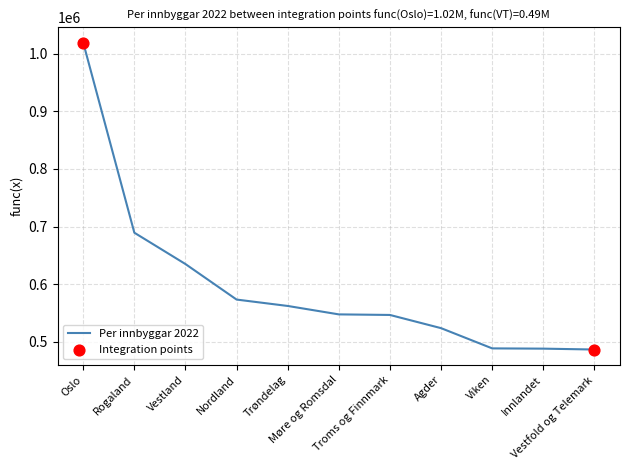

What is the ratio of the value at Oslo to the value at Innlandet?

2.1